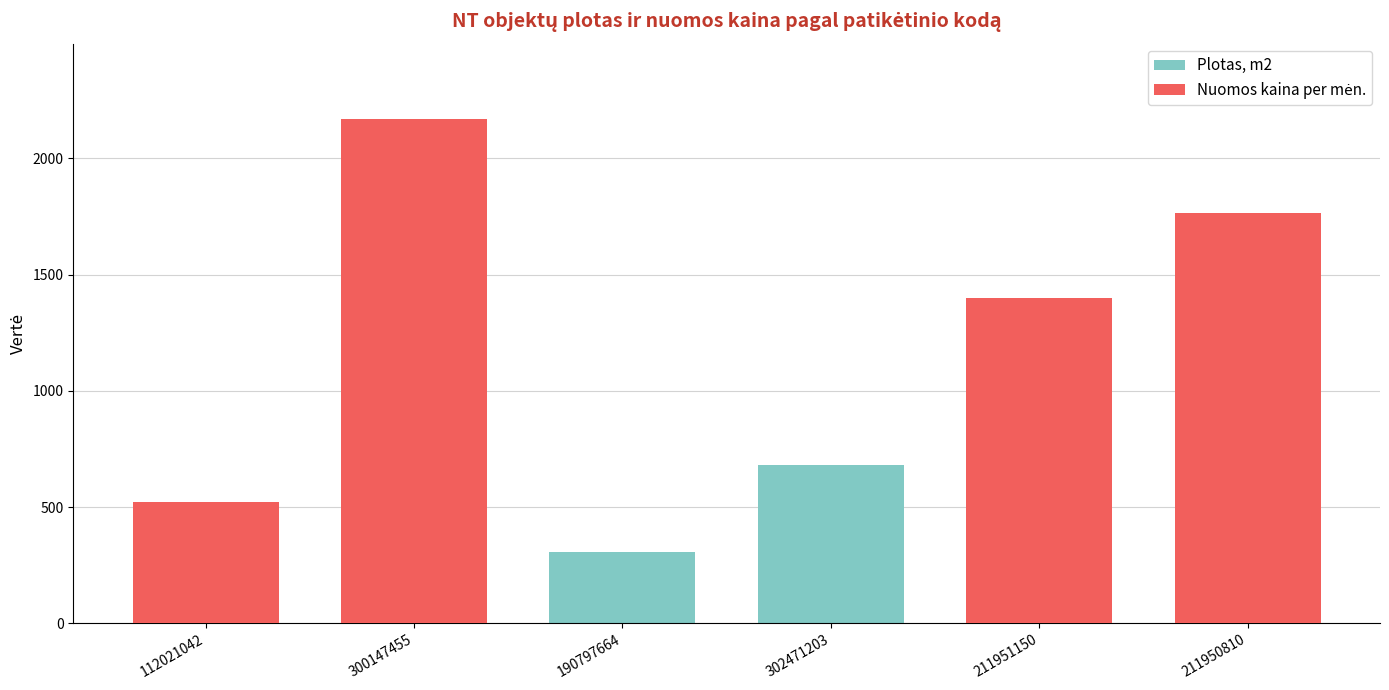

The Plotas, m2 series shows 678.7 at 302471203. True or false?

True